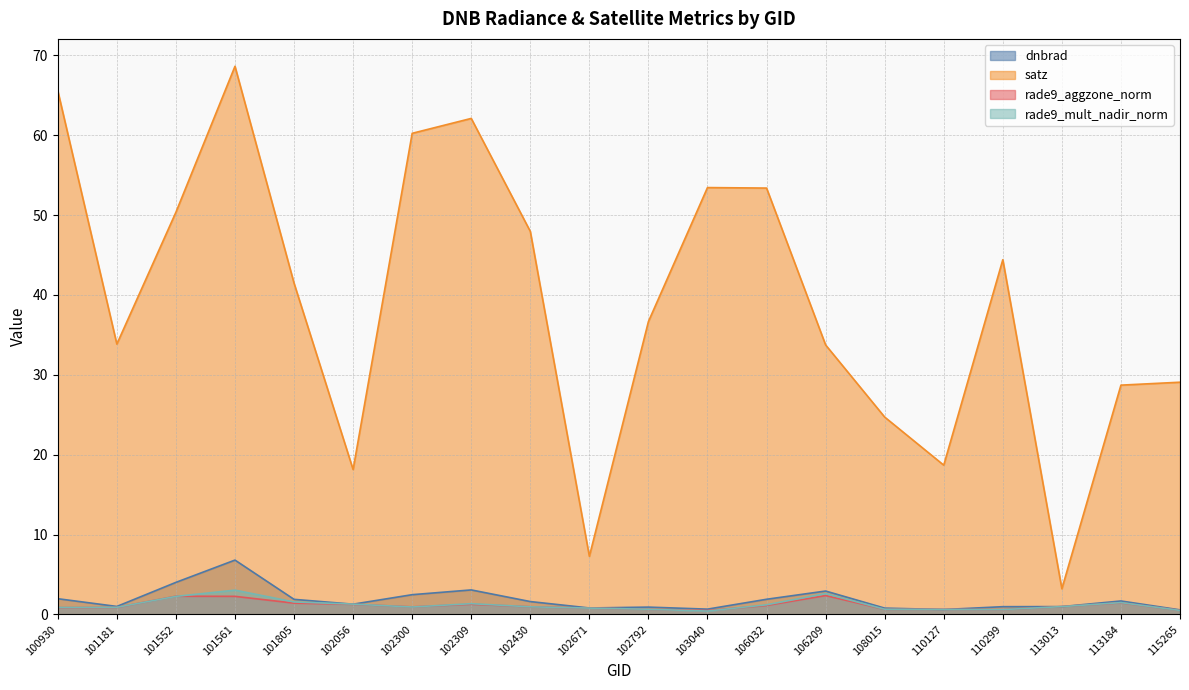

List the series in order of their peak value, highest first.

satz, dnbrad, rade9_mult_nadir_norm, rade9_aggzone_norm